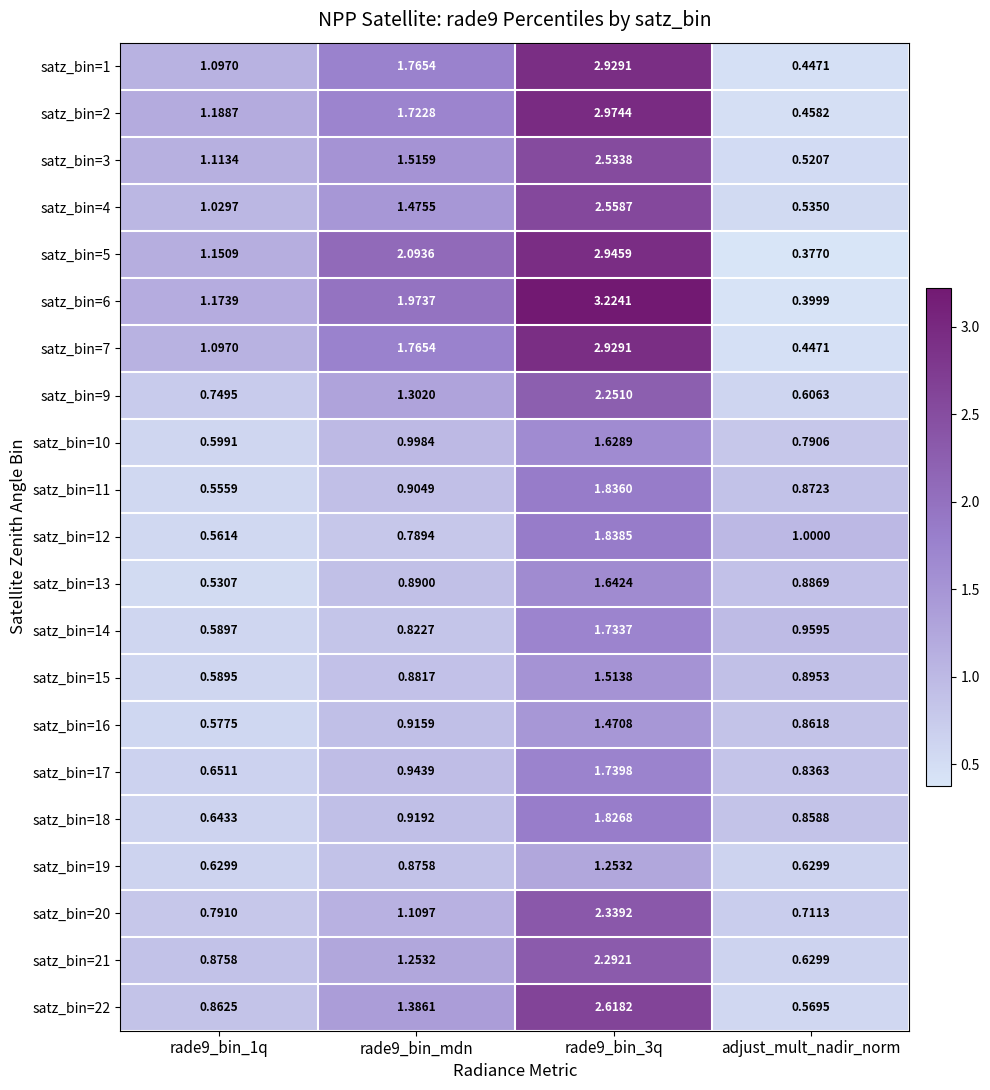

Which category has the lowest value across all series?

adjust_mult_nadir_norm